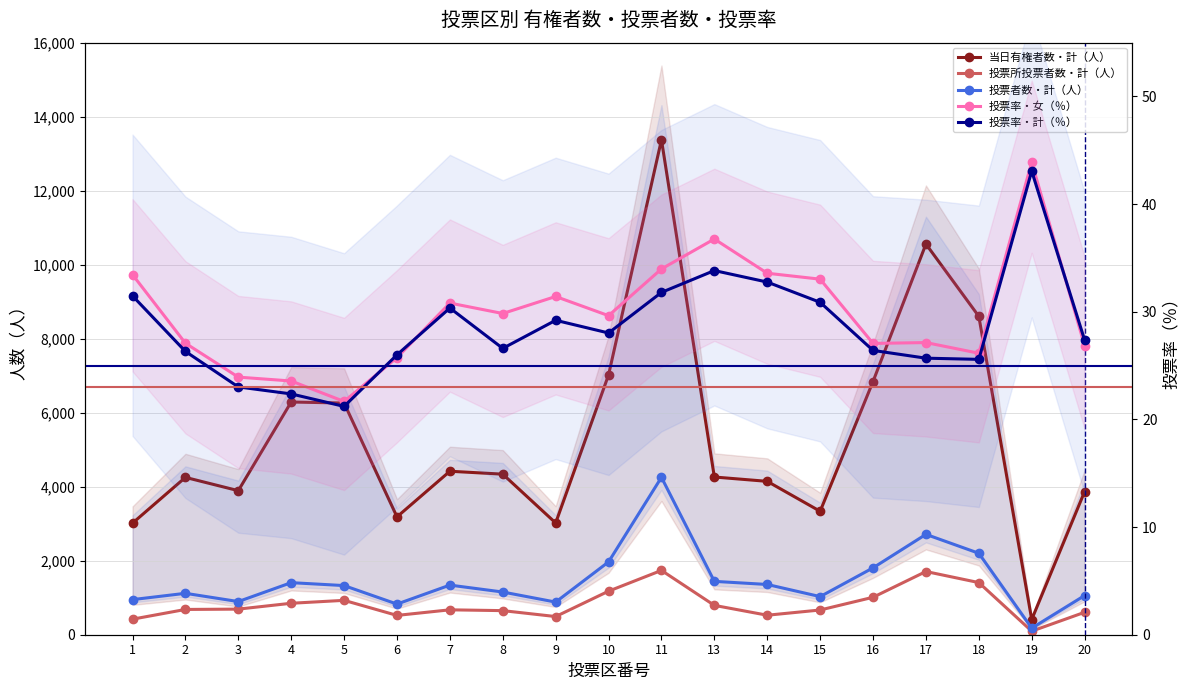

Between 7 and 14, which series saw the biggest shift?

当日有権者数・計（人）